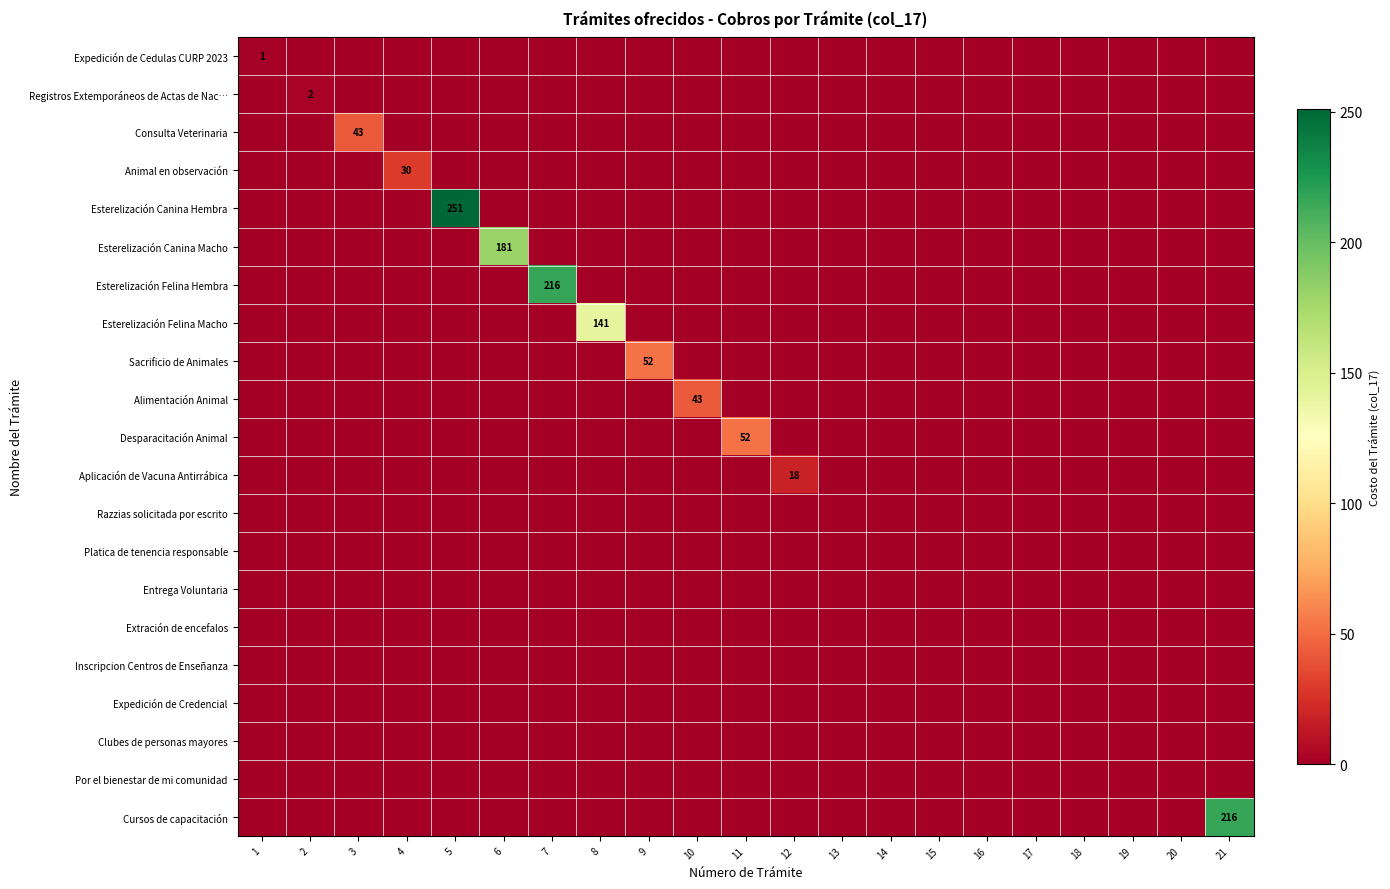

What is the average value of the Alimentación Animal series?

2